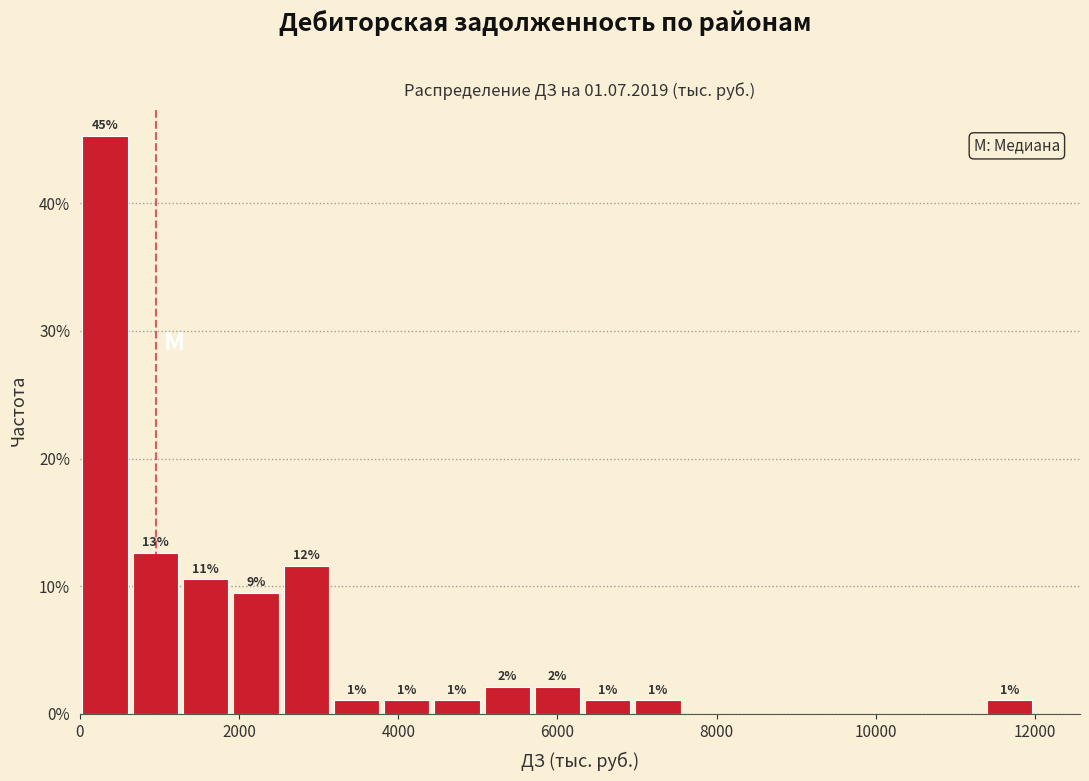

Around what value on the x-axis is the tallest bar? Give the approximate position of its centre, as read against the axis.

400